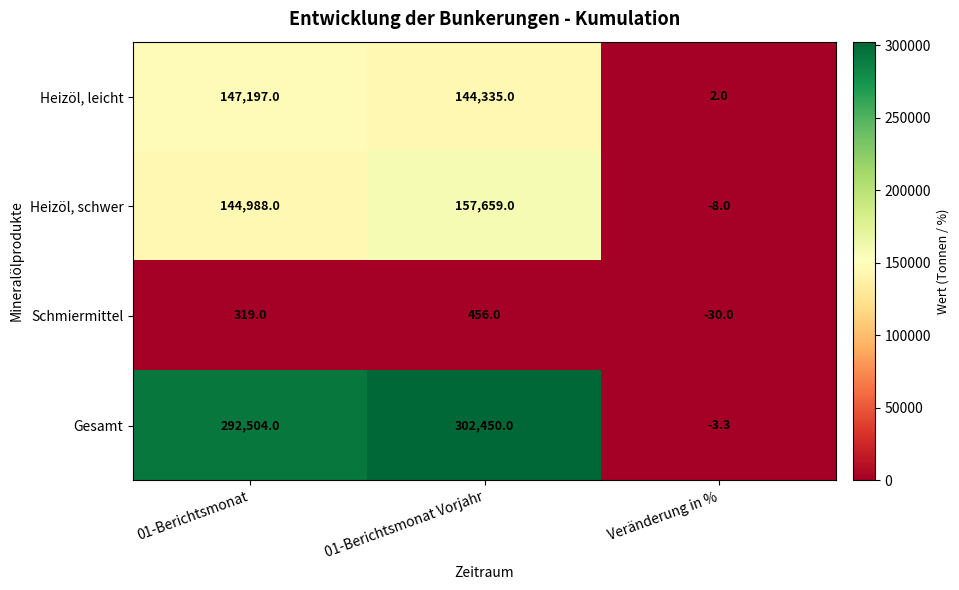

Which series has the largest range (max minus min)?

Gesamt